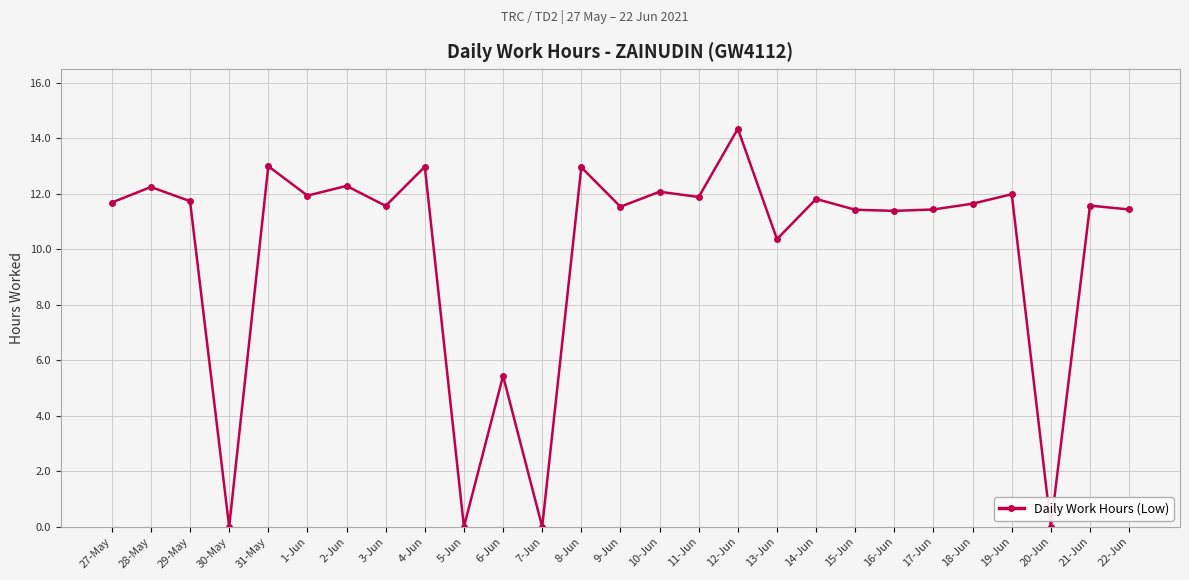

Where is the data nearest to the value 7?

6-Jun